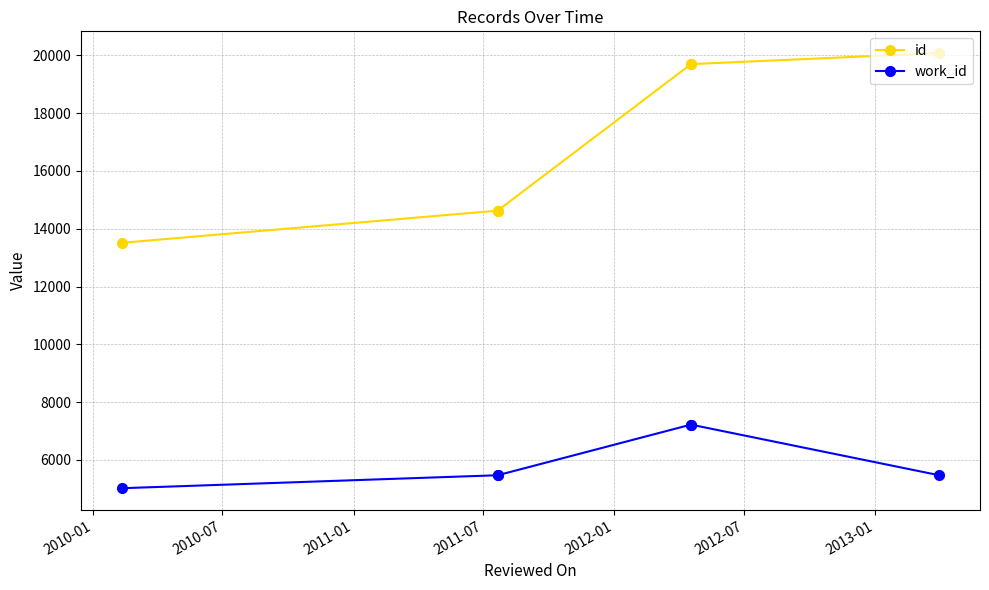

What is the minimum value shown in the chart?

5022